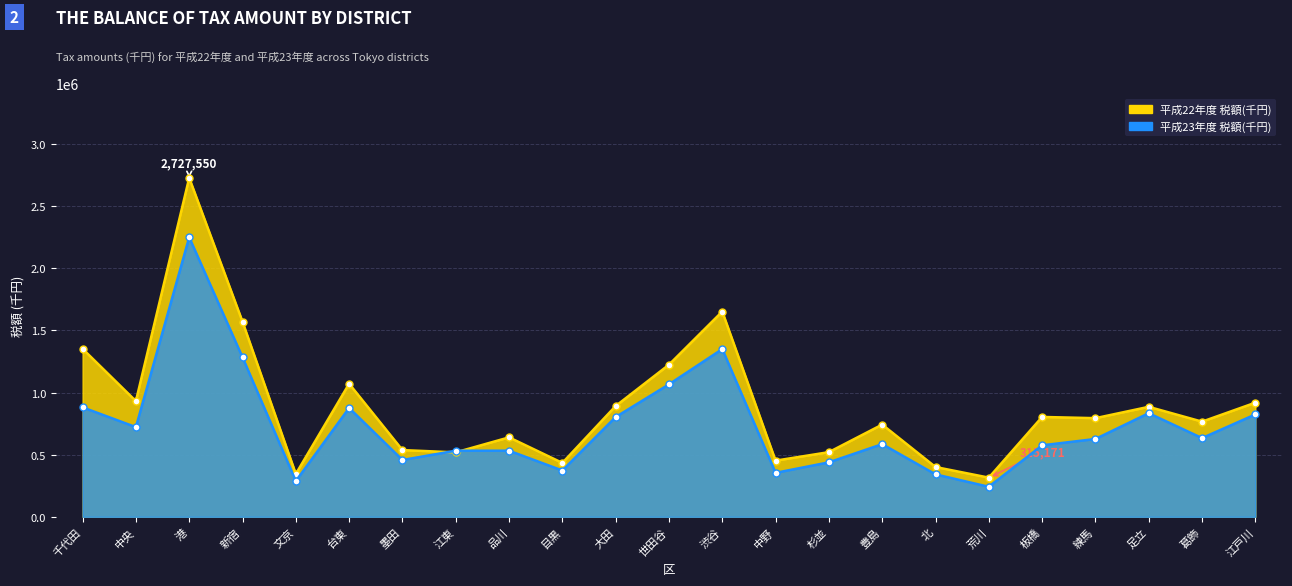

How many times do 平成22年度 税額(千円) and 平成23年度 税額(千円) cross each other?

2